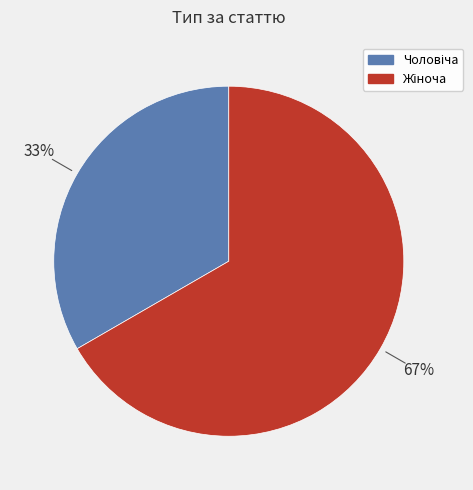

Does any single category account for the majority?

Yes